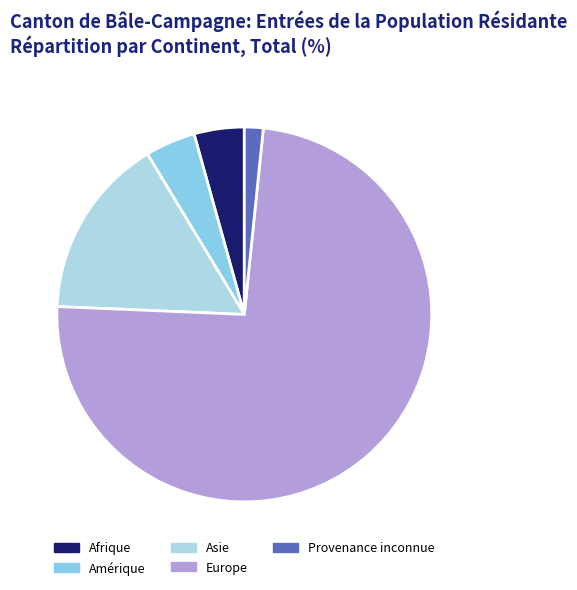

Is there a majority slice in this chart?

Yes